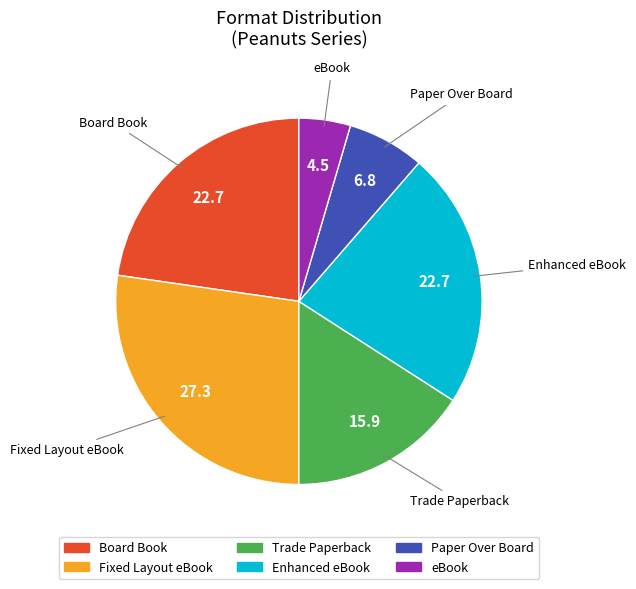

Does any single category account for the majority?

No